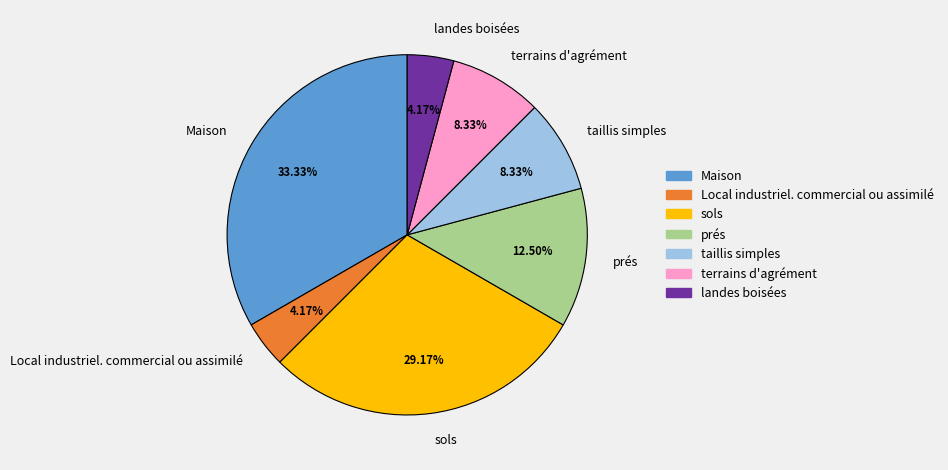

Which slice is the largest?

Maison